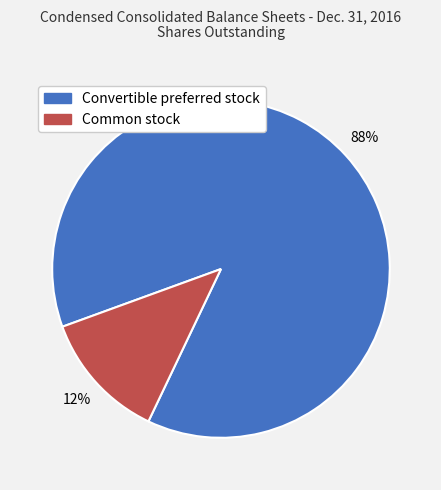

Which has a higher value, Convertible preferred stock or Common stock?

Convertible preferred stock